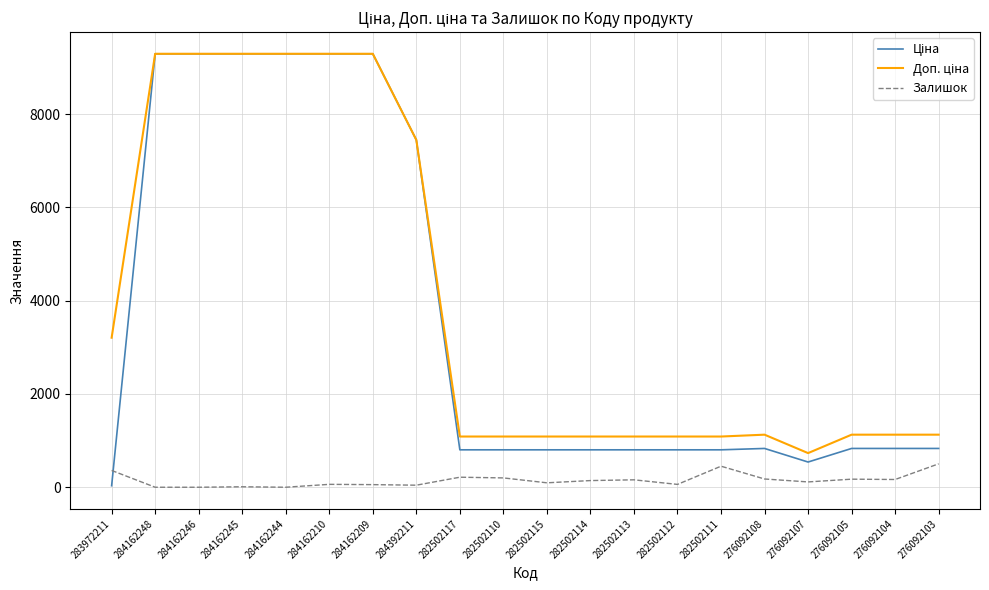

What is the total value across all series at 284162248?

18580.9